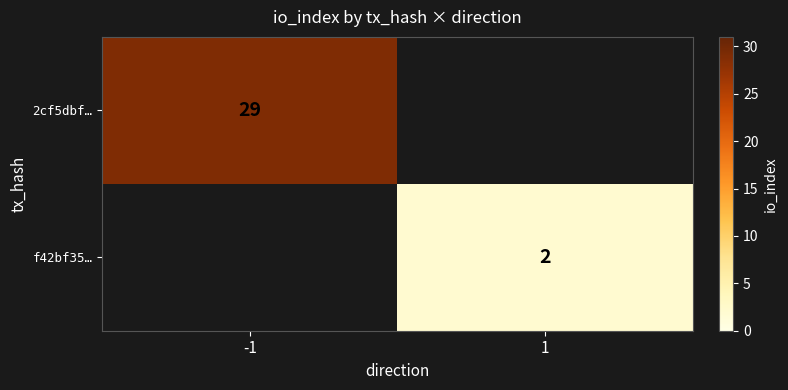

The 2cf5dbf… series shows 29 at -1. True or false?

True